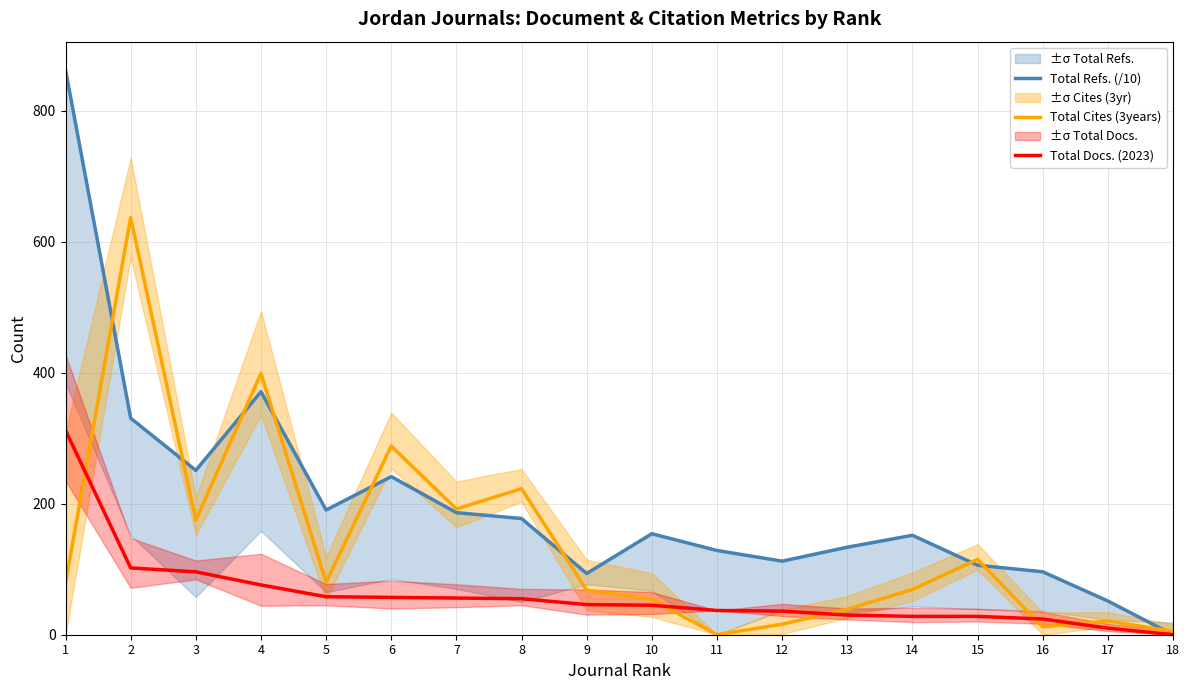

How many positive values does the Total Refs. (/10) series have?

17